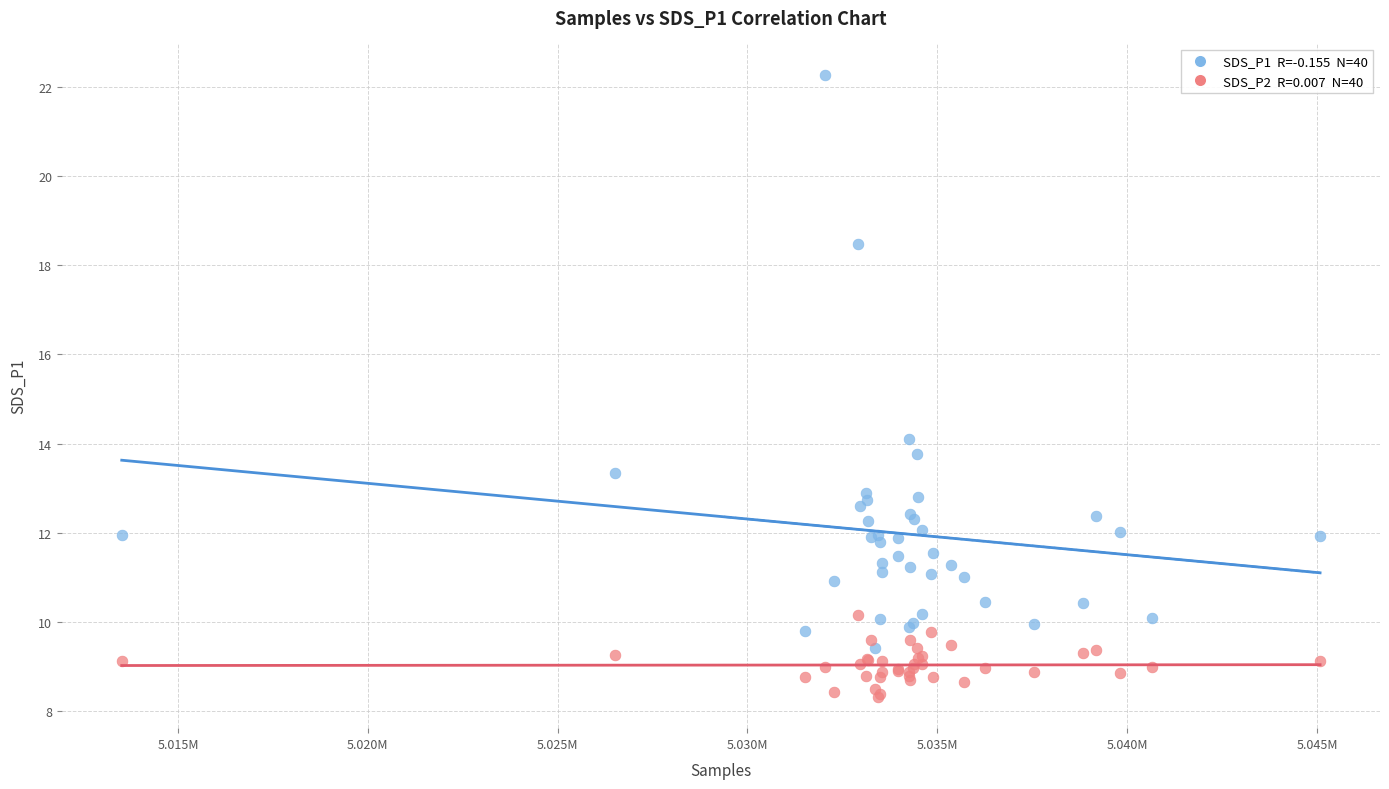

Across all series, what Y value is closest to 15?

14.1